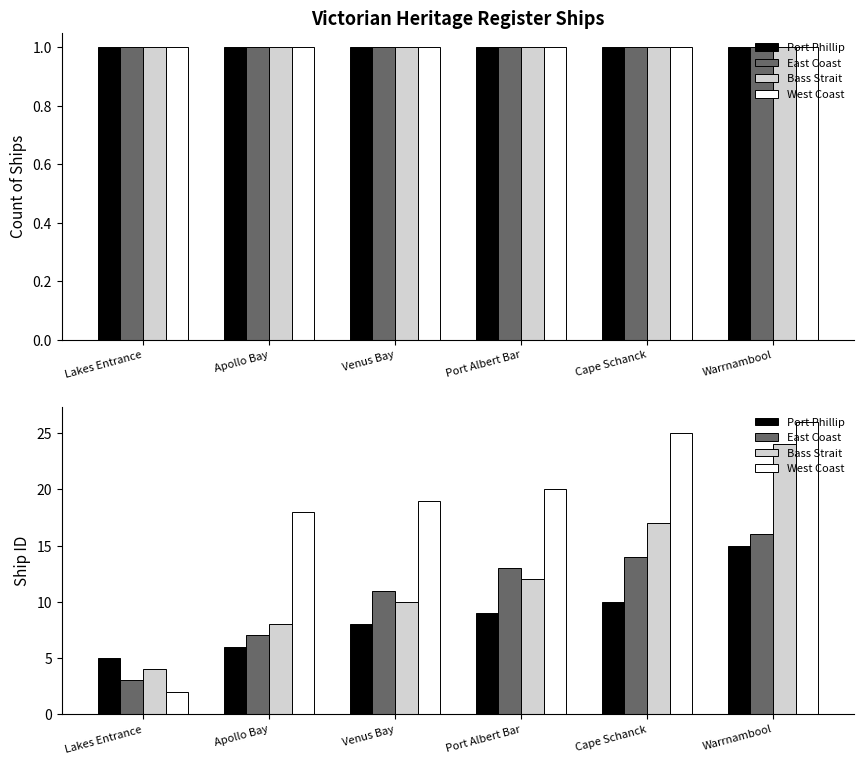

What is the difference between the Bass Strait values at Cape Schanck and Apollo Bay?

9